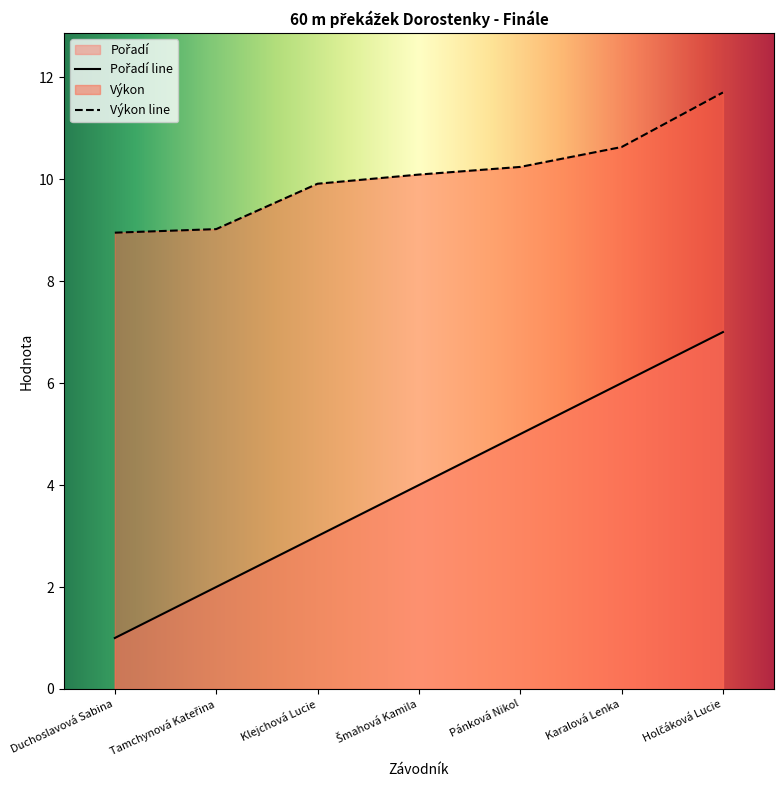

What is the difference between the maximum and minimum values in the Pořadí series?

6.0